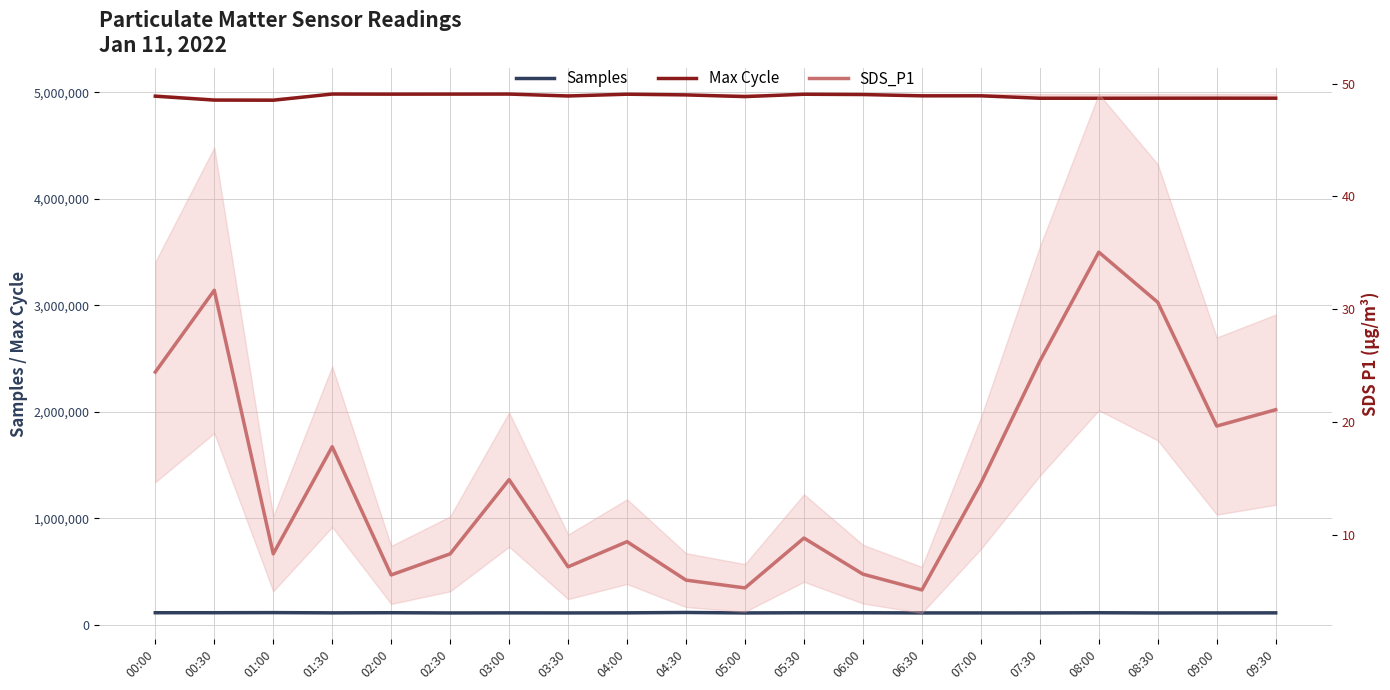

Which series changed the most between 03:30 and 09:30?

Samples